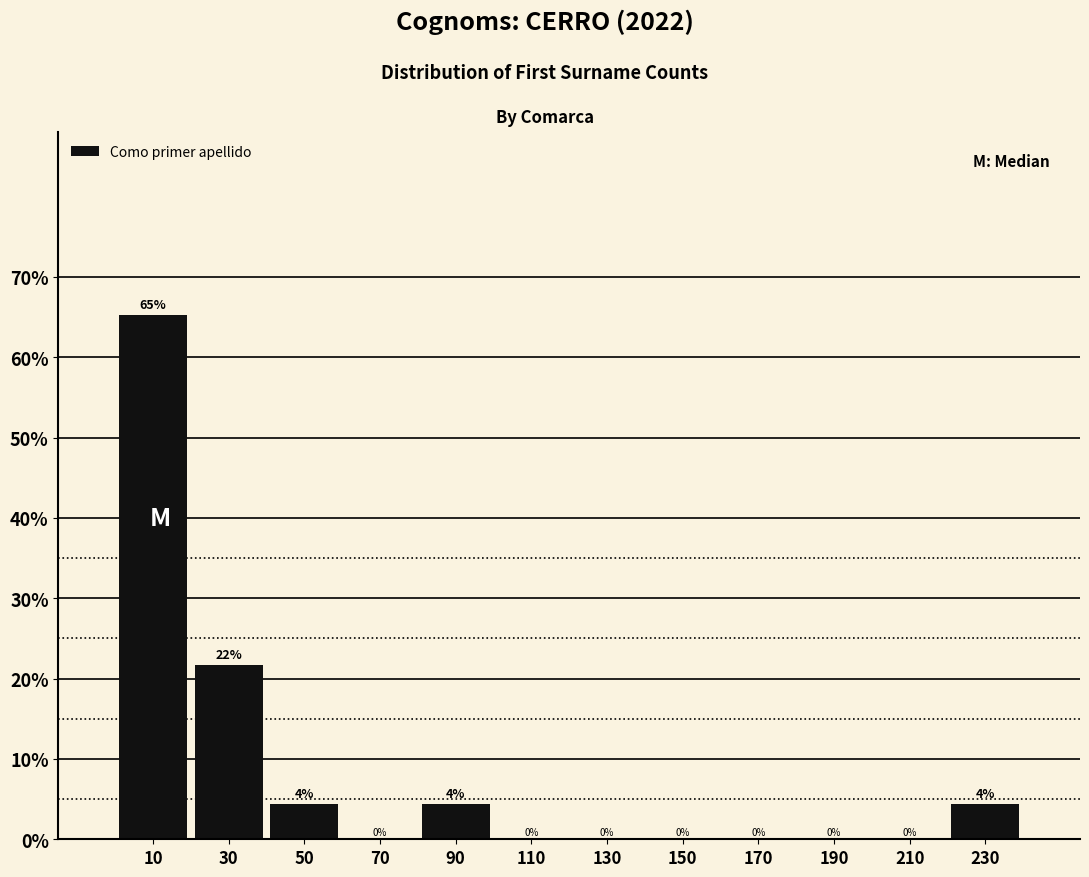

Which range on the x-axis has the tallest bar?

0 to 20